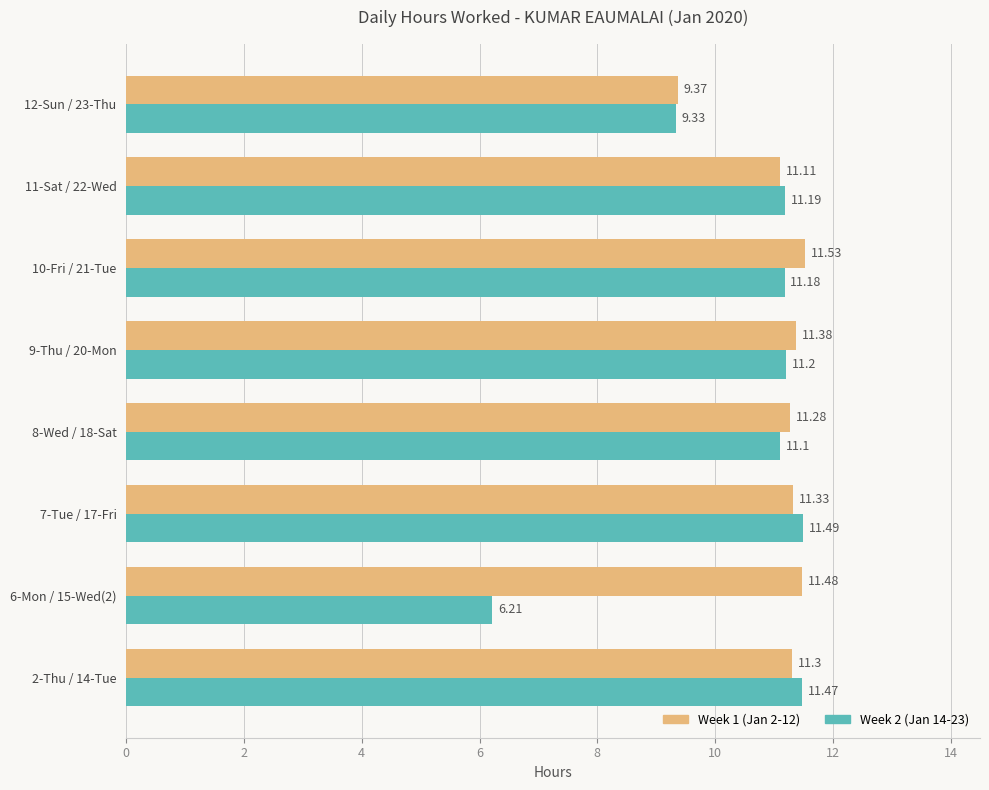

List the series in order of their peak value, highest first.

Week 1 (Jan 2-12), Week 2 (Jan 14-23)